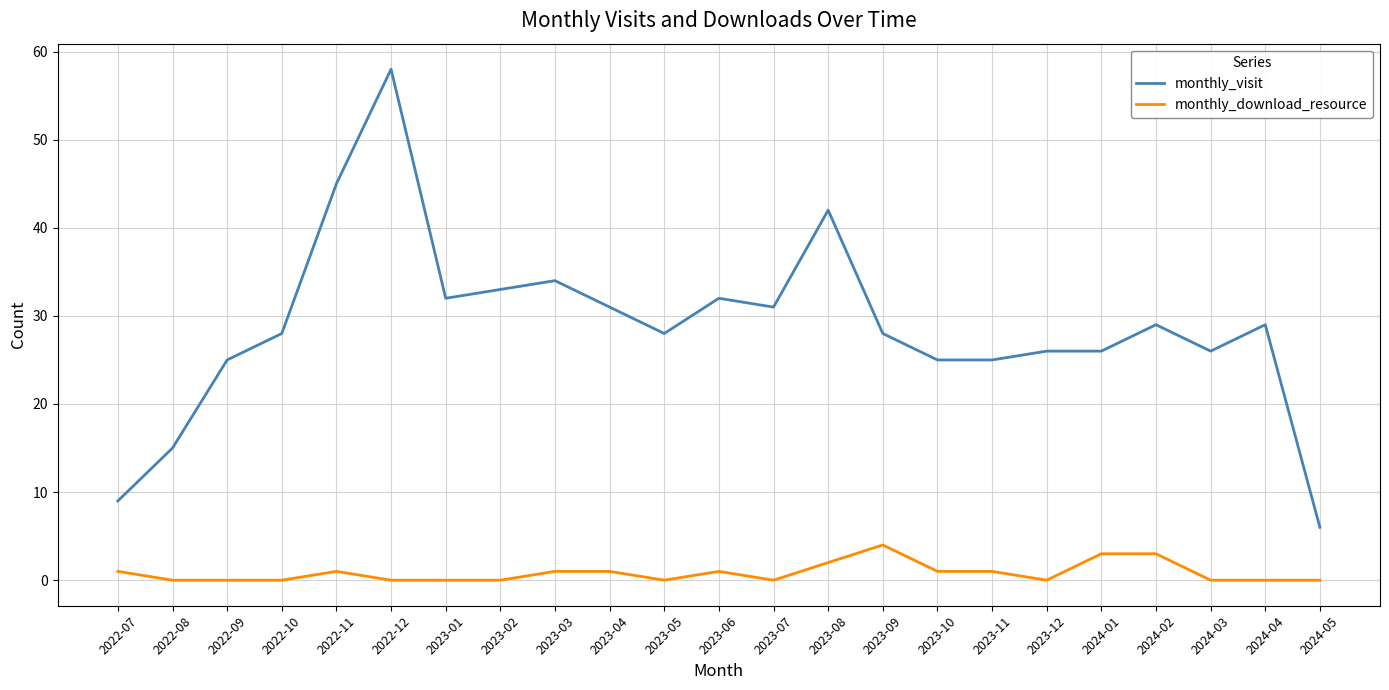

True or false: monthly_download_resource and monthly_visit intersect in this chart.

False